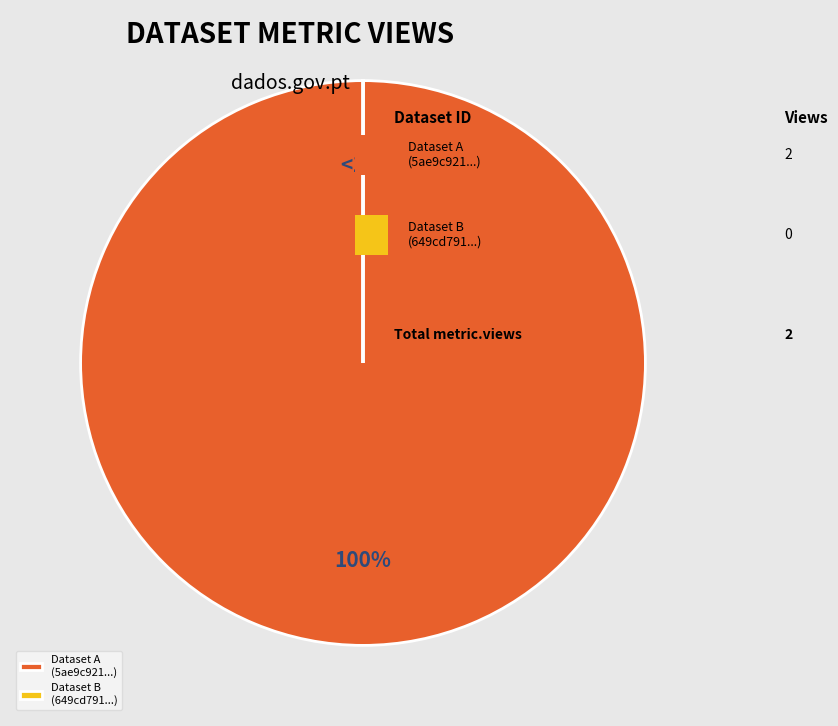

True or false: 5ae9c921c8d8c9146b44cc8b accounts for 94% of the total.

False